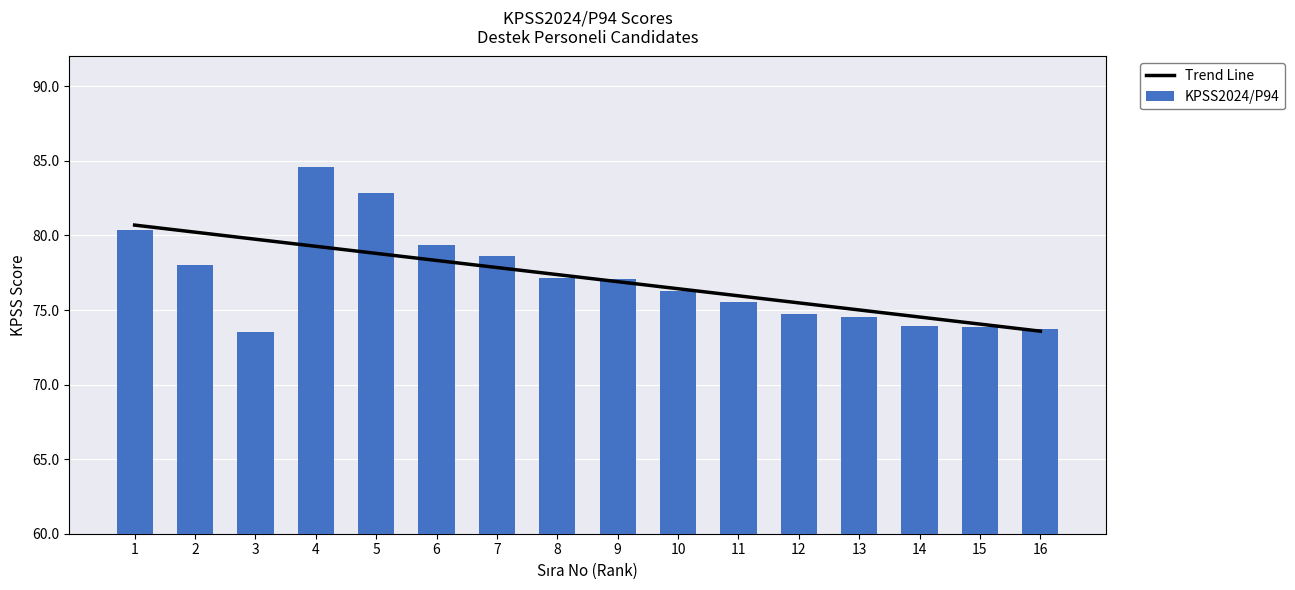

What is the difference between the highest and lowest values at 8?

0.2